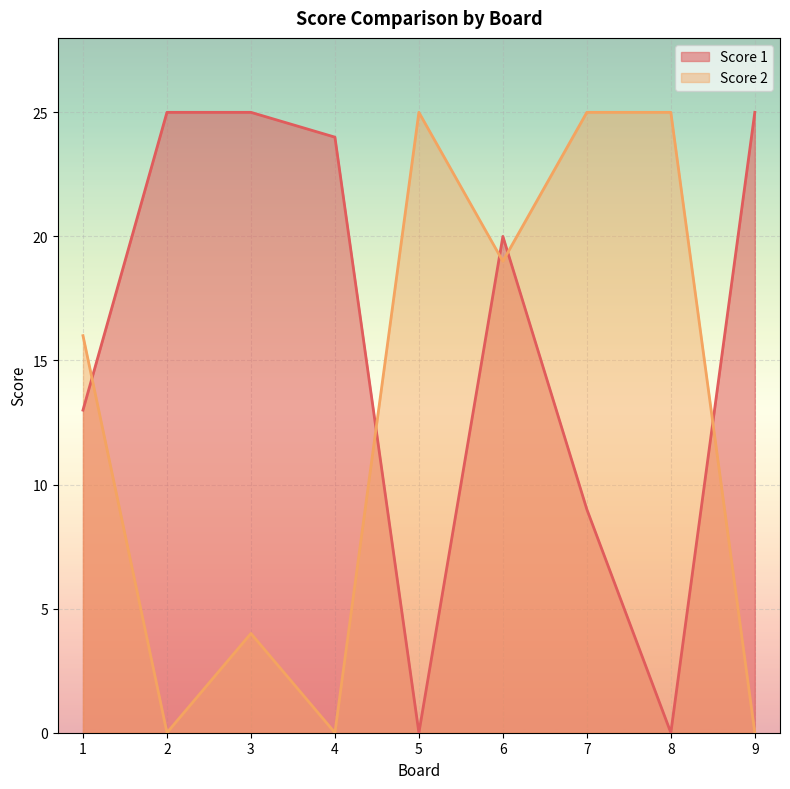

List the labels in order of Score 1 value, smallest first.

5, 8, 7, 1, 6, 4, 2, 3, 9